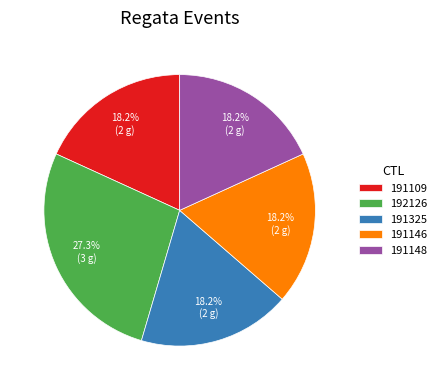

Do 191146 and 191148 together represent more than half of the pie?

No